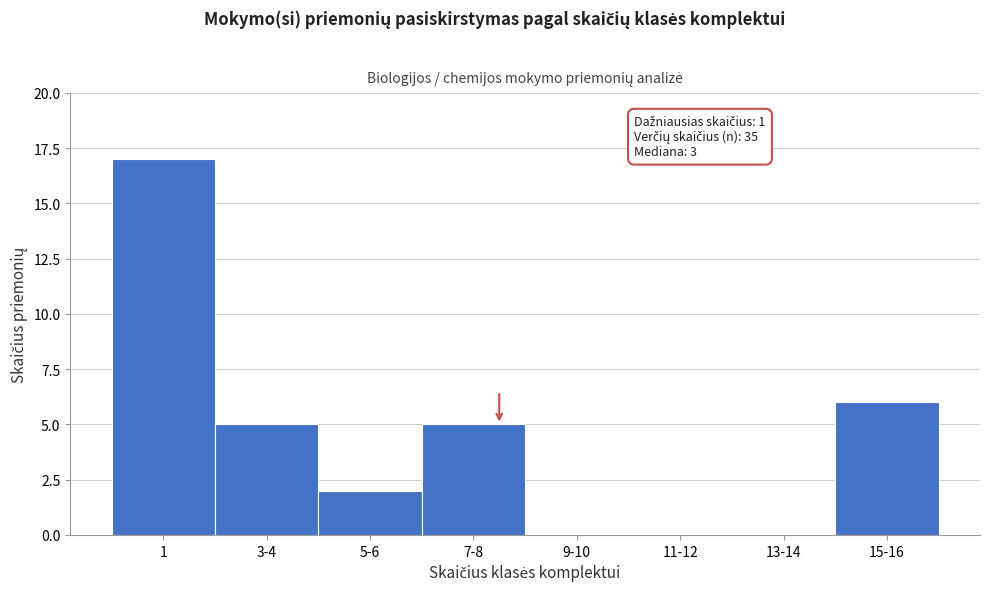

Reading right to left, what are all the values shown in this chart?

15-16=6	13-14=0	11-12=0	9-10=0	7-8=5	5-6=2	3-4=5	1=17